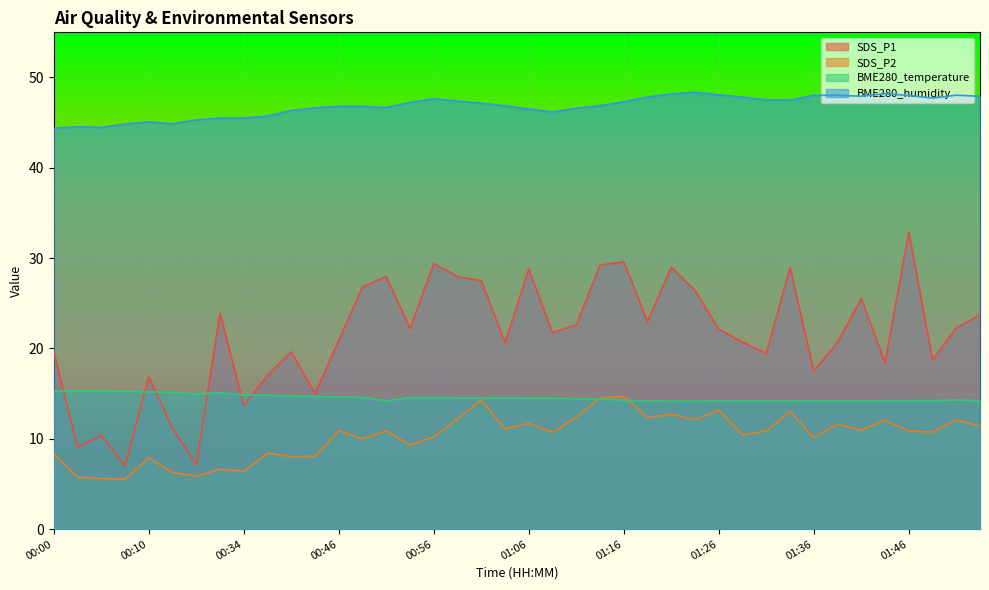

What is the value of the BME280_temperature point at the 27th from the left?

14.2